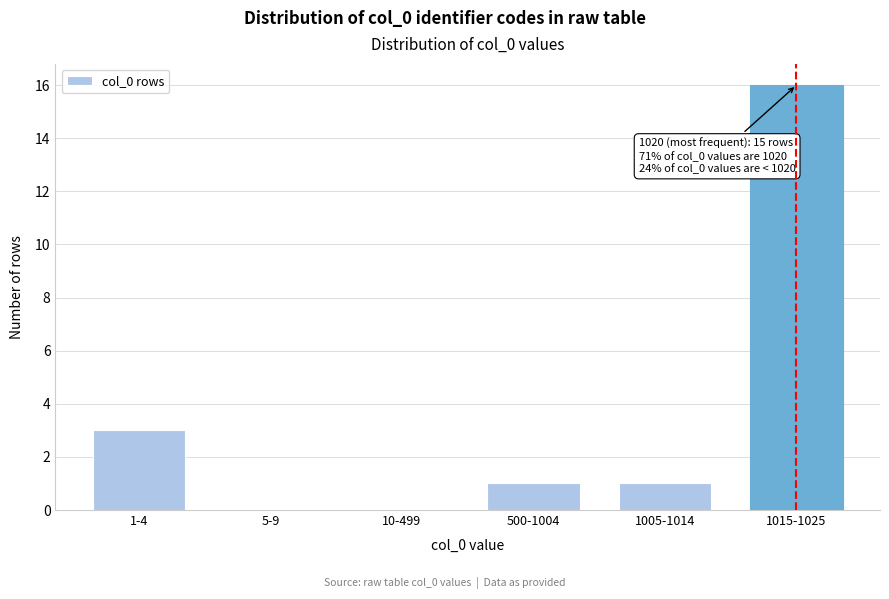

Reading left to right, list all the values displayed in this chart.

1-4=3	5-9=0	10-499=0	500-1004=1	1005-1014=1	1015-1025=16